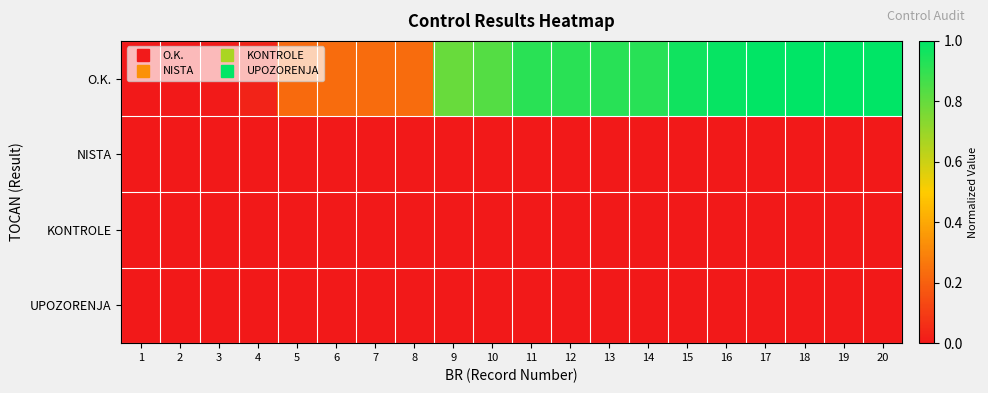

How many distinct data groups are displayed?

4